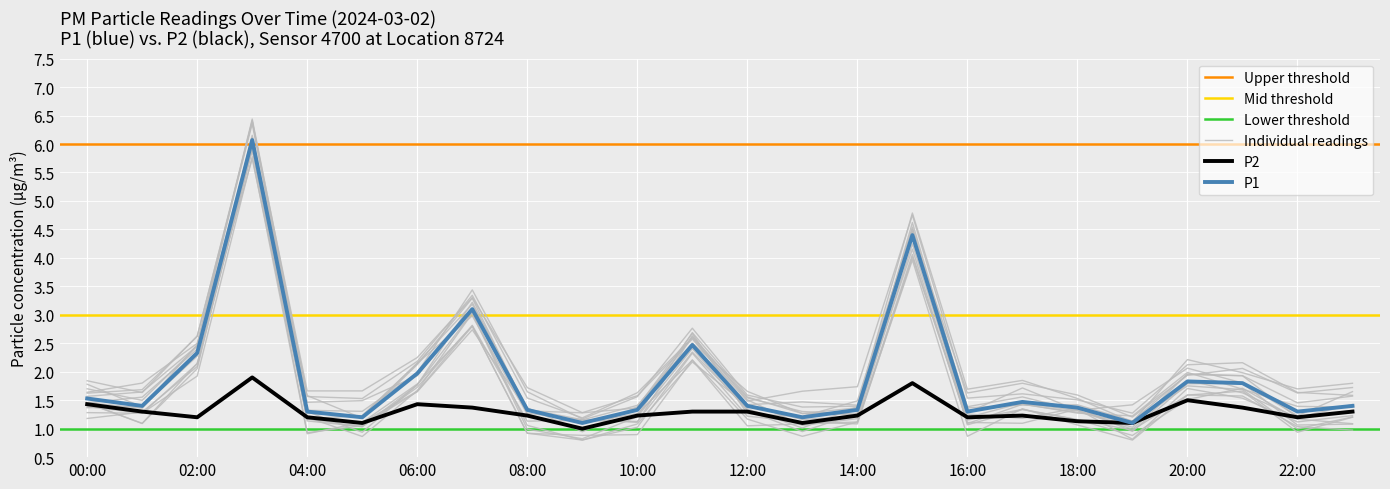

True or false: P2 has a value of 1.4 at 00:00.

True